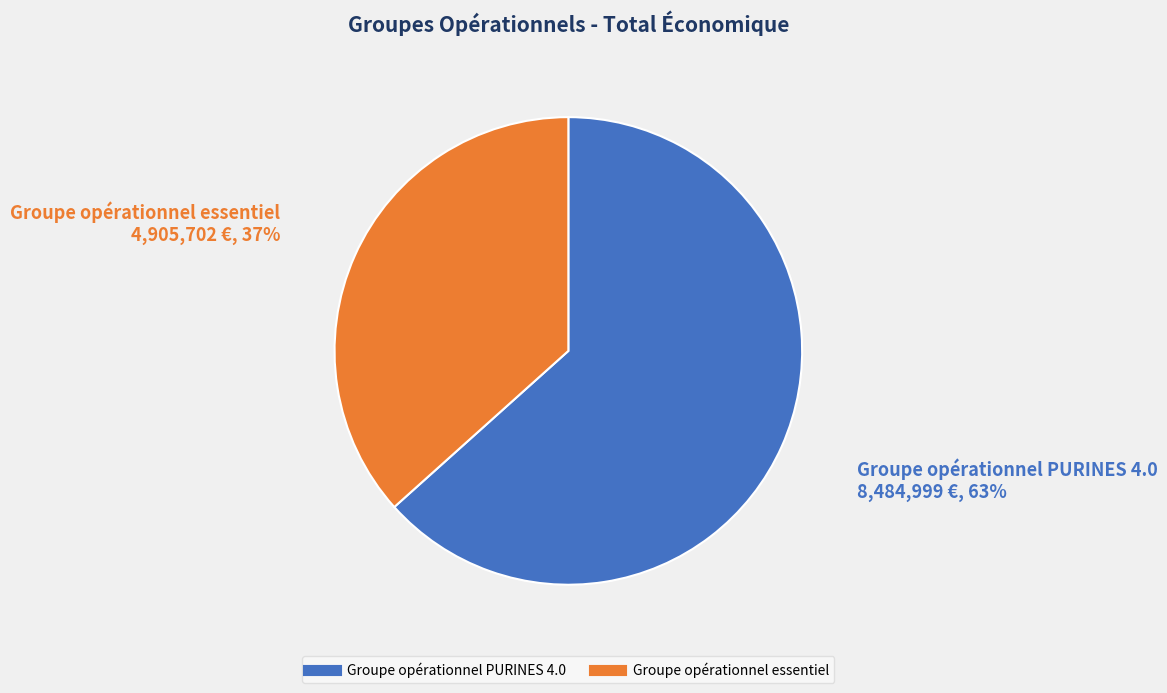

What is the ratio of the value at Groupe opérationnel essentiel to the value at Groupe opérationnel PURINES 4.0?

0.6